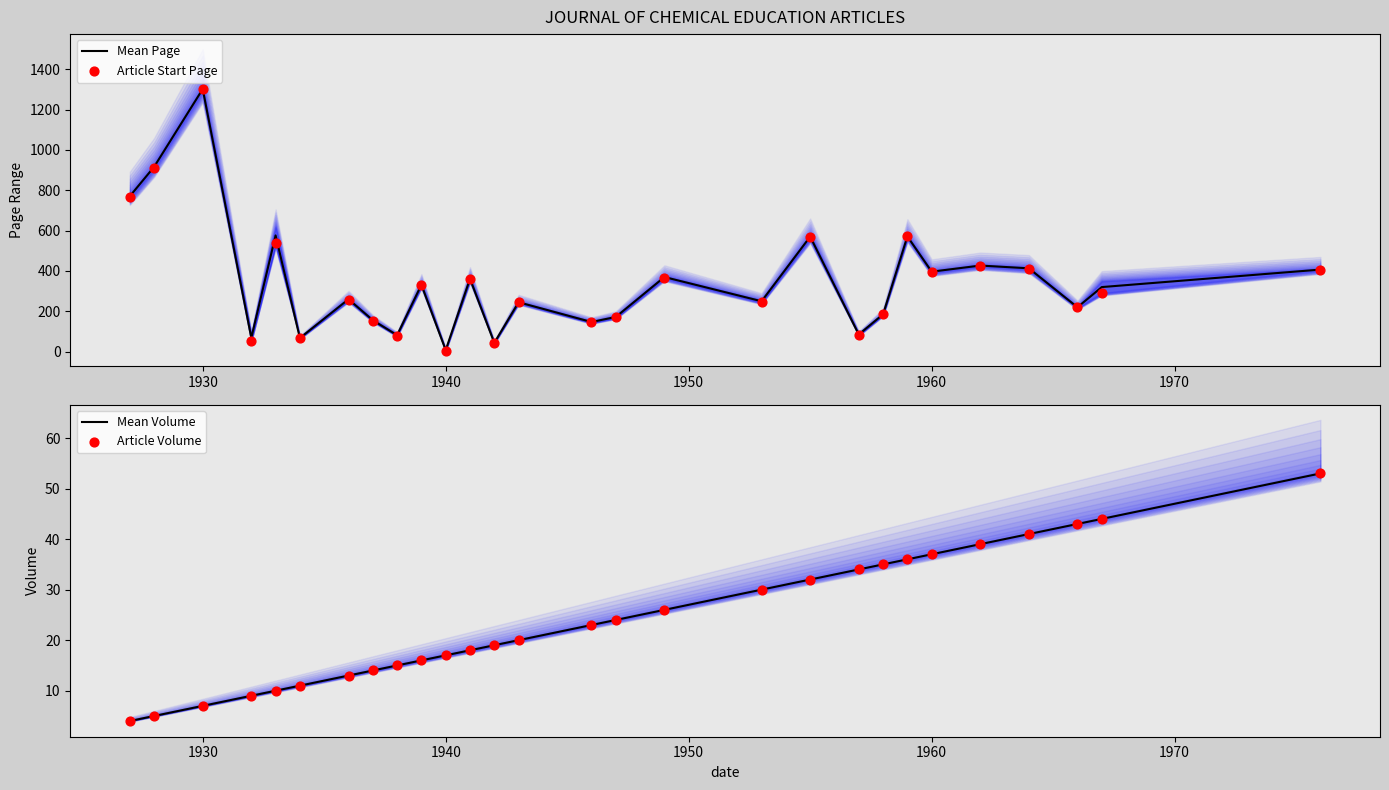

Which series reaches the minimum Y coordinate?

Article Start Page